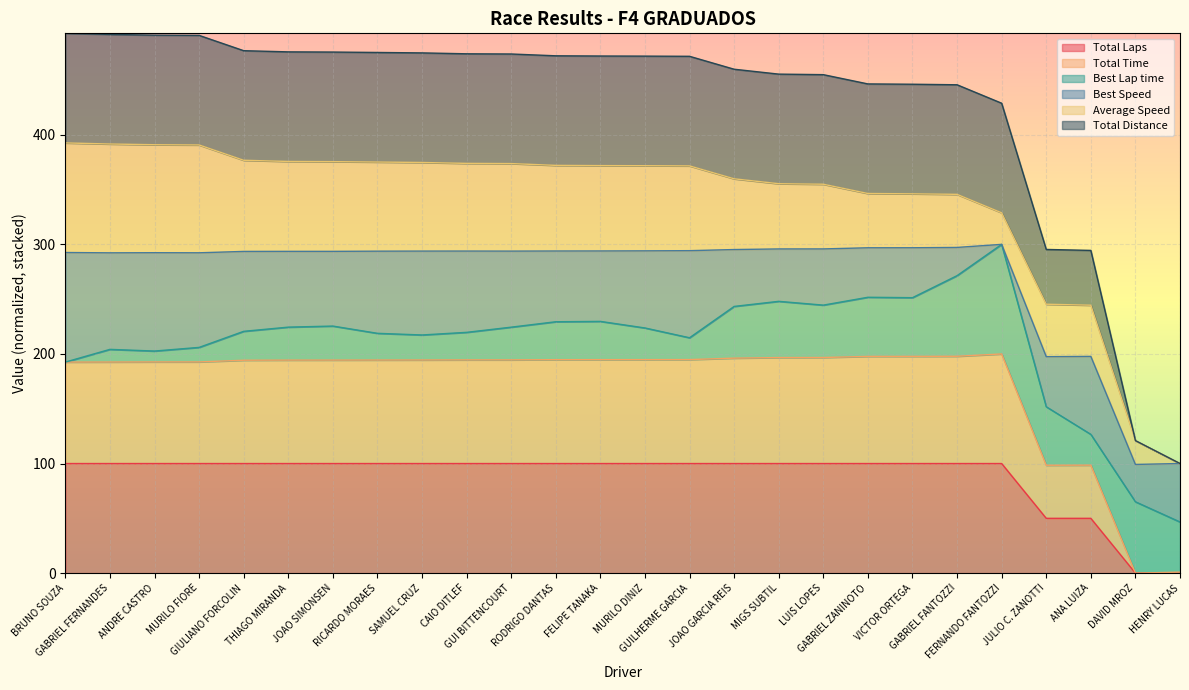

Does the chart display data point markers on the line(s)?

No